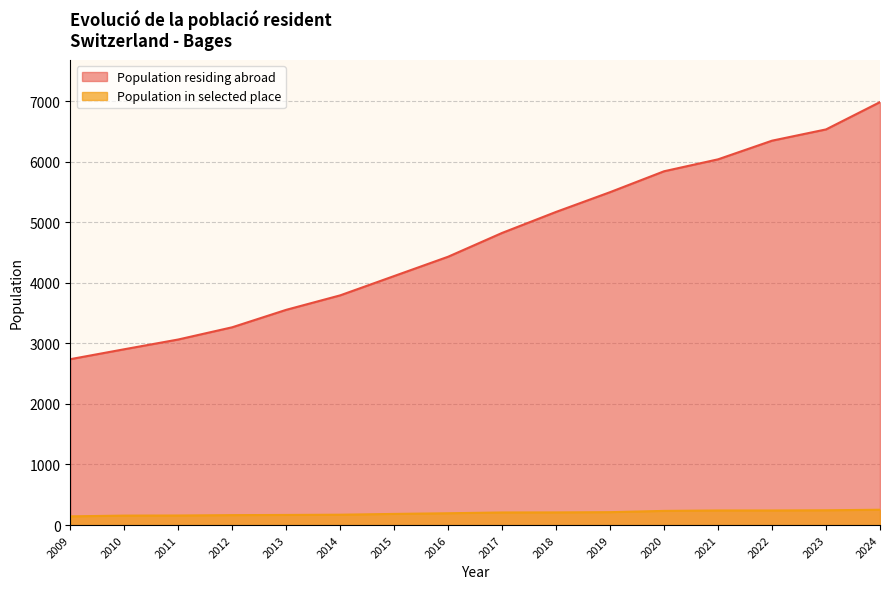

What is the sum of all Population in selected place values?

3182